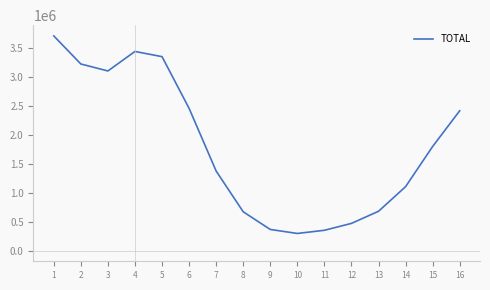

What is the difference between the values at 7 and 1?

2338686.2